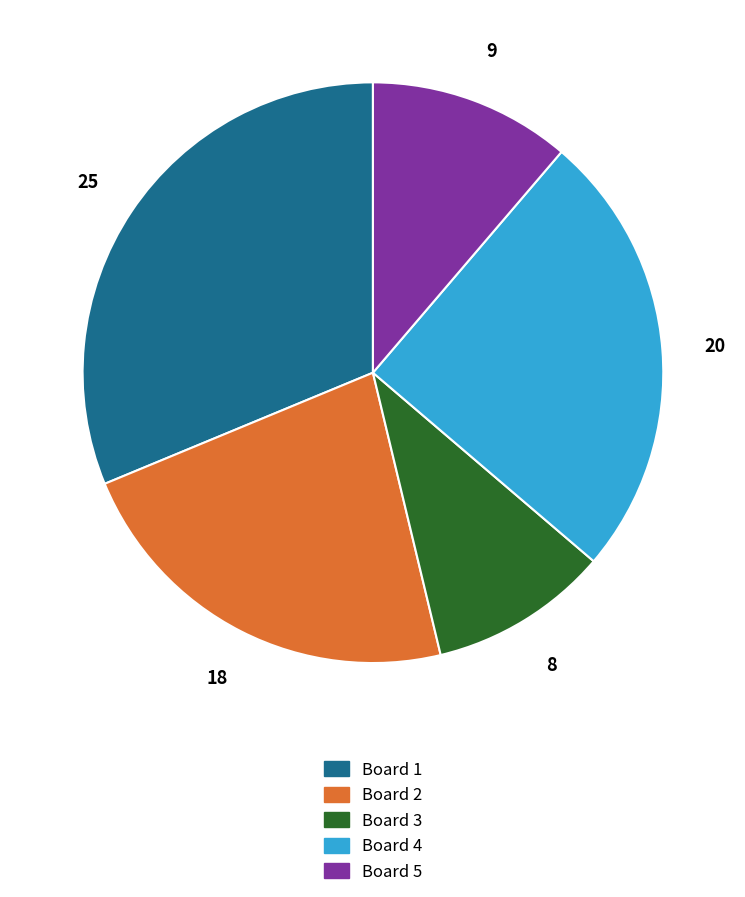

How many slices are in this pie chart?

5